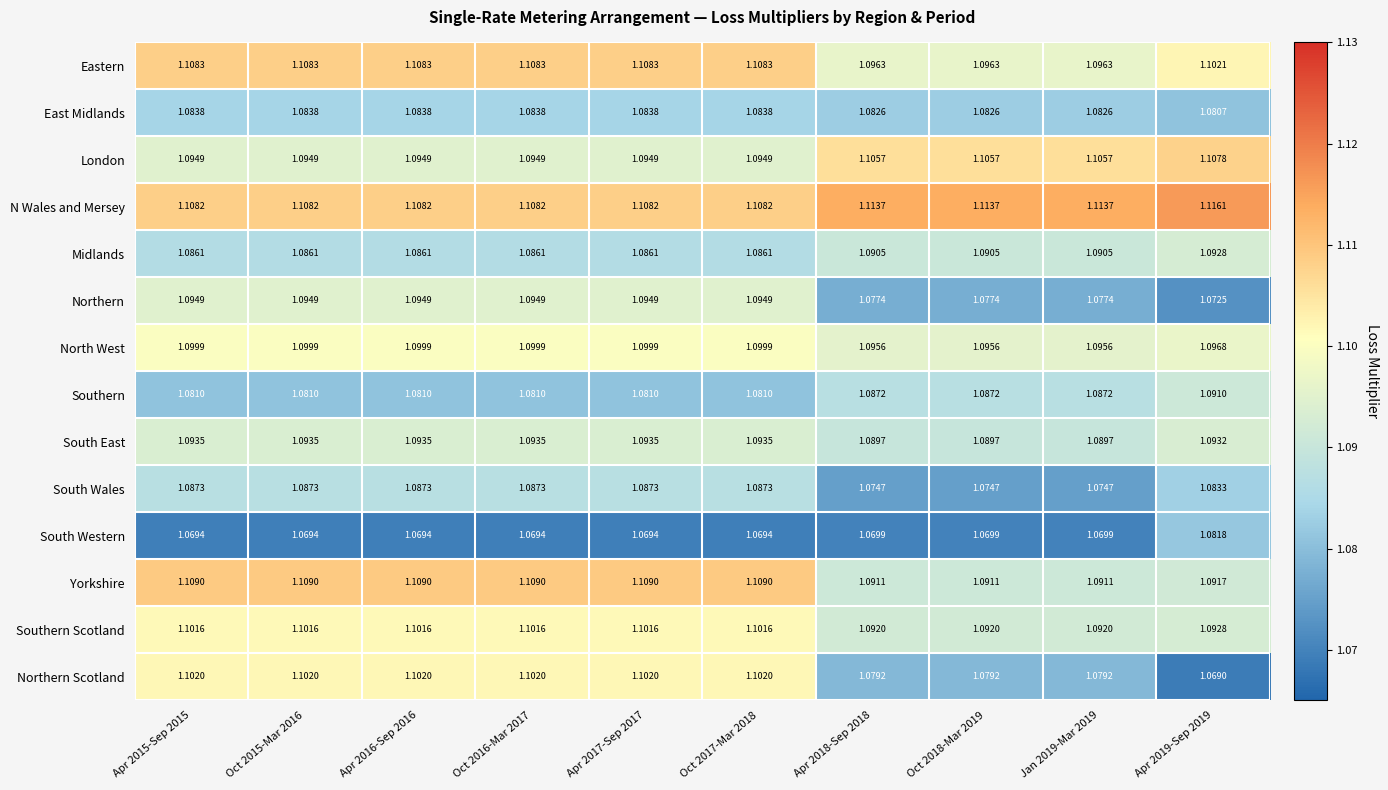

List the series in order of their peak value, lowest first.

South Western, East Midlands, South Wales, Southern, Midlands, South East, Northern, North West, Southern Scotland, Northern Scotland, London, Eastern, Yorkshire, N Wales and Mersey